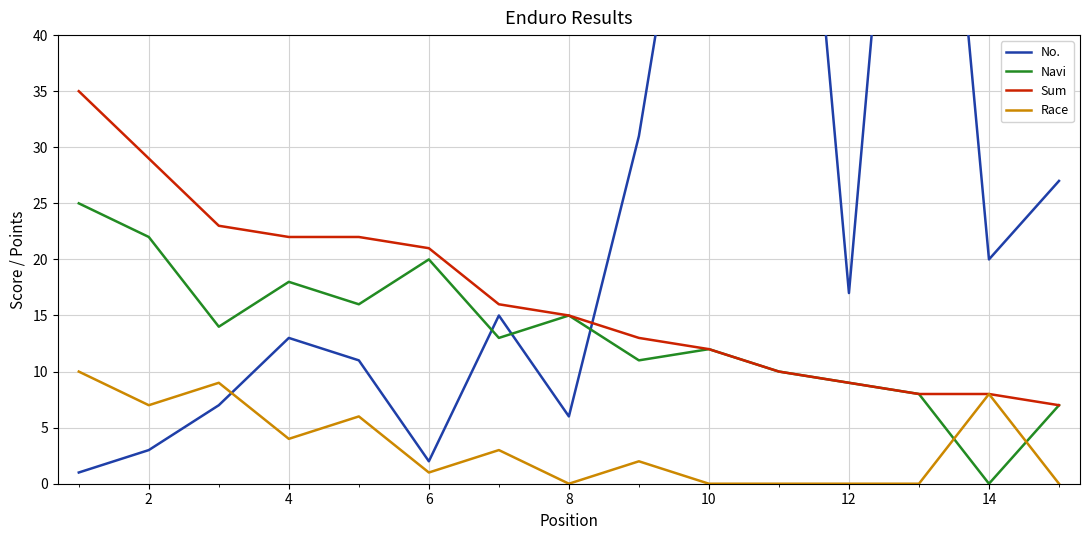

The value of Navi at 10 is 12. True or false?

True